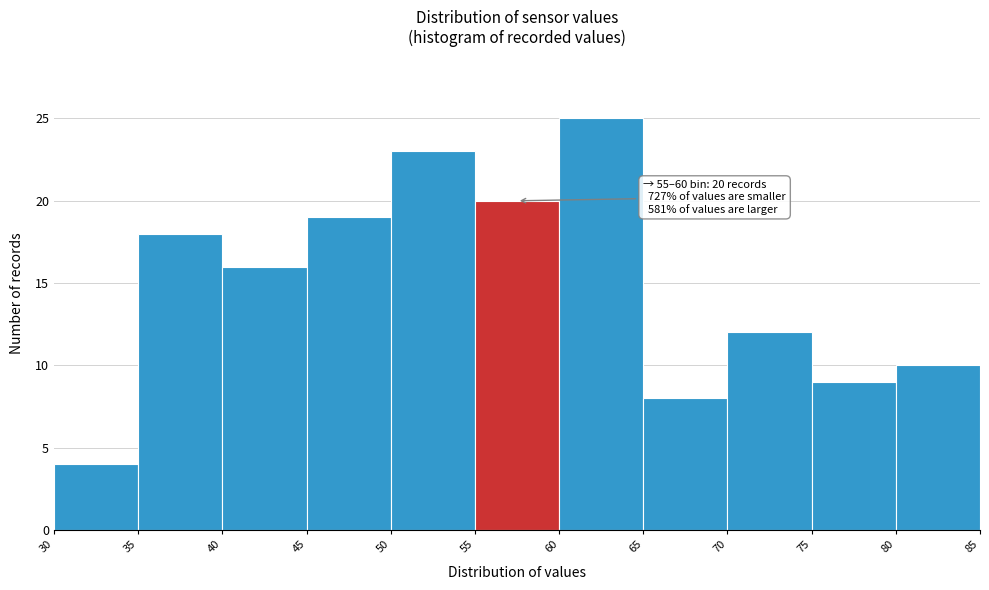

Which range on the x-axis has the tallest bar?

60 to 65